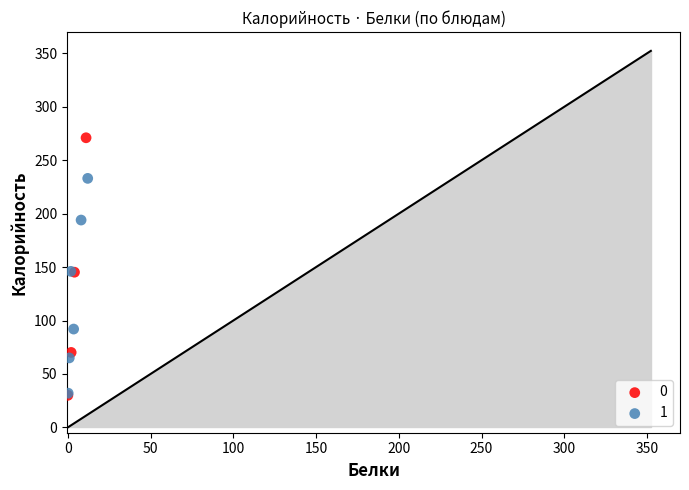

What are all the series names shown in the legend?

0, 1